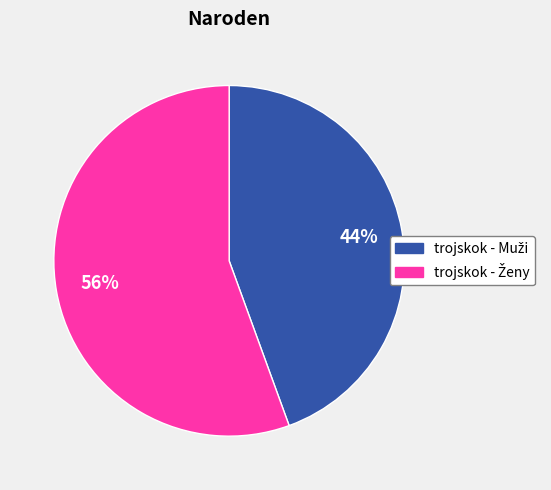

Is there a majority slice in this chart?

Yes